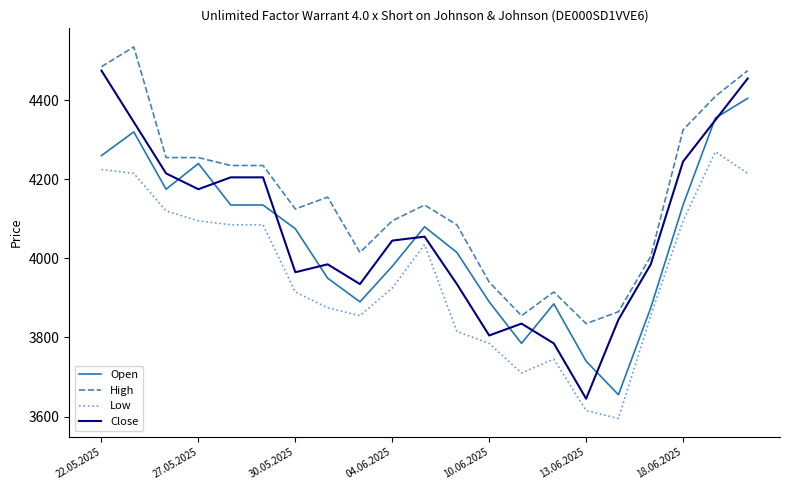

What is the difference between the maximum and minimum values in the High series?

700